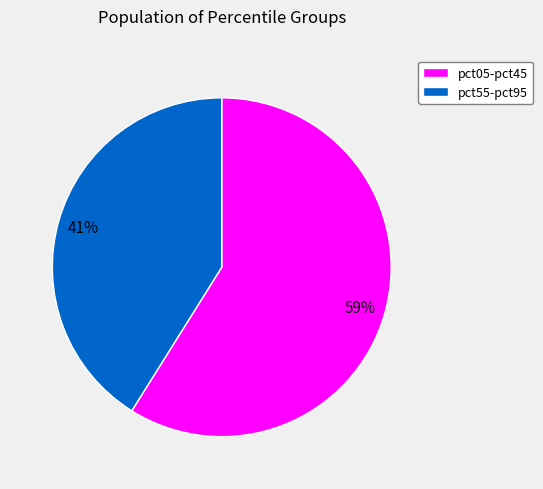

To the nearest percent, what is the difference between the largest and smallest slice percentages?

18%